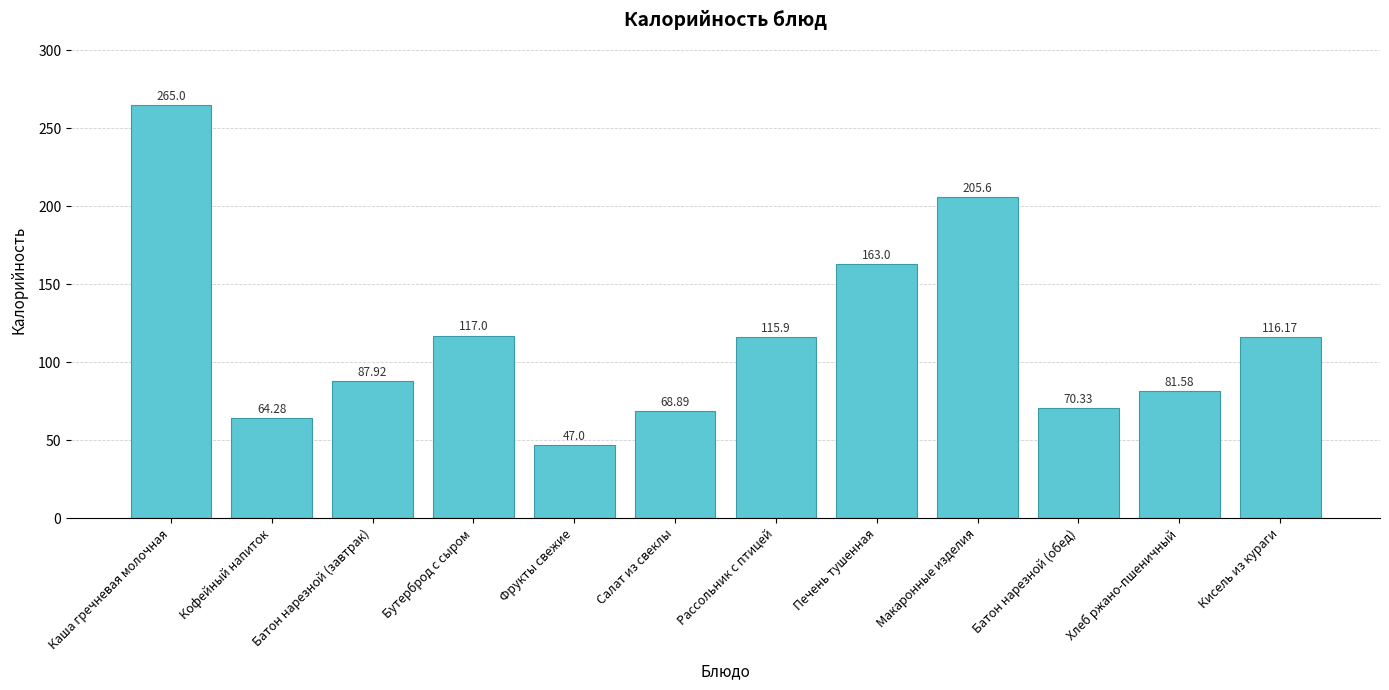

What is the change in value from Макаронные изделия to Батон нарезной (обед)?

-135.3